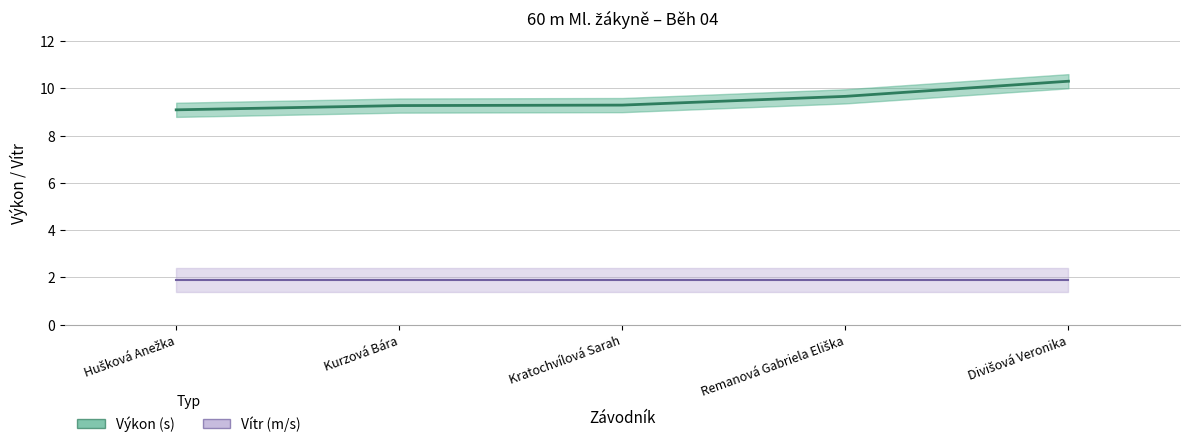

What is the difference between the second highest and second lowest values?

0.4